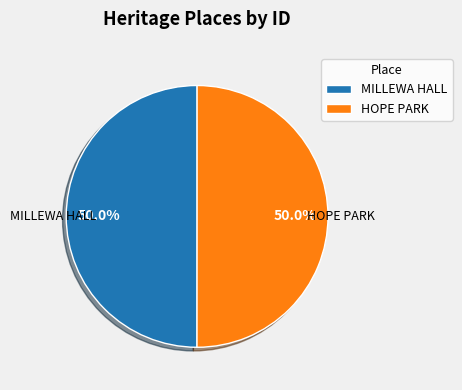

To the nearest percent, what percentage of the pie is HOPE PARK?

50%